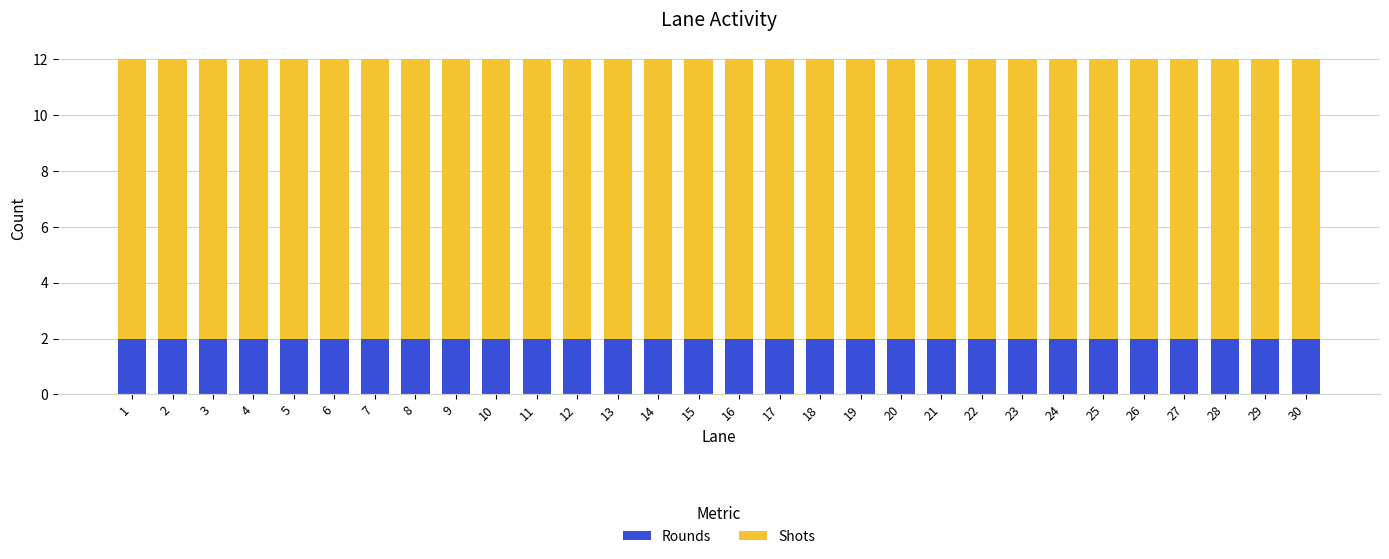

Is it true that Rounds equals 1 at 16?

False